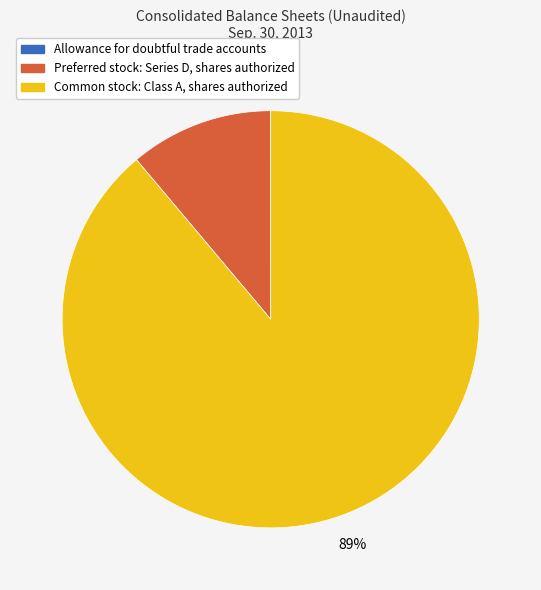

To the nearest percent, what is the difference between the largest and smallest slice percentages?

89%